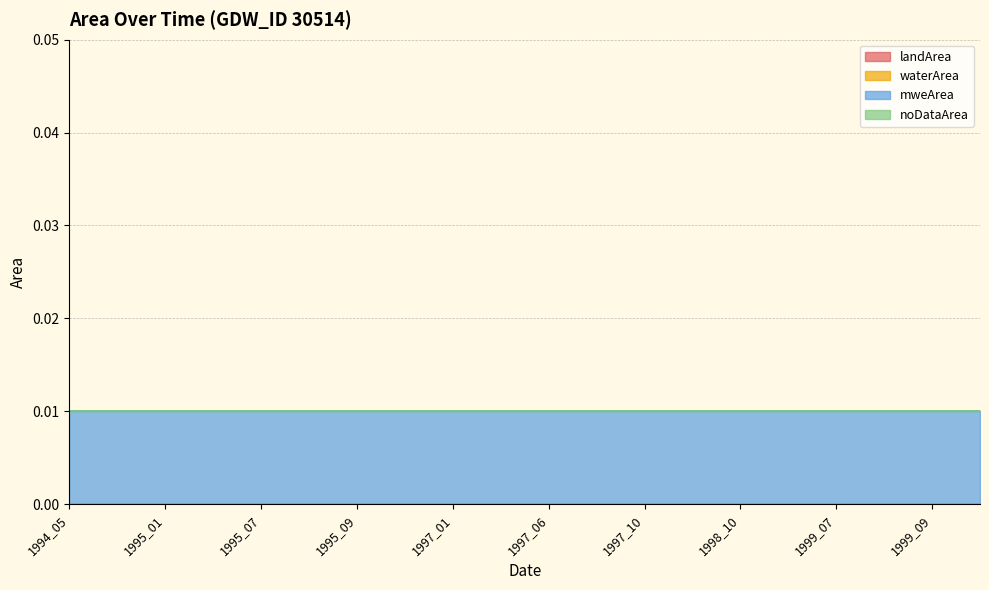

The mweArea series shows 0.0 at 1999_12. True or false?

True